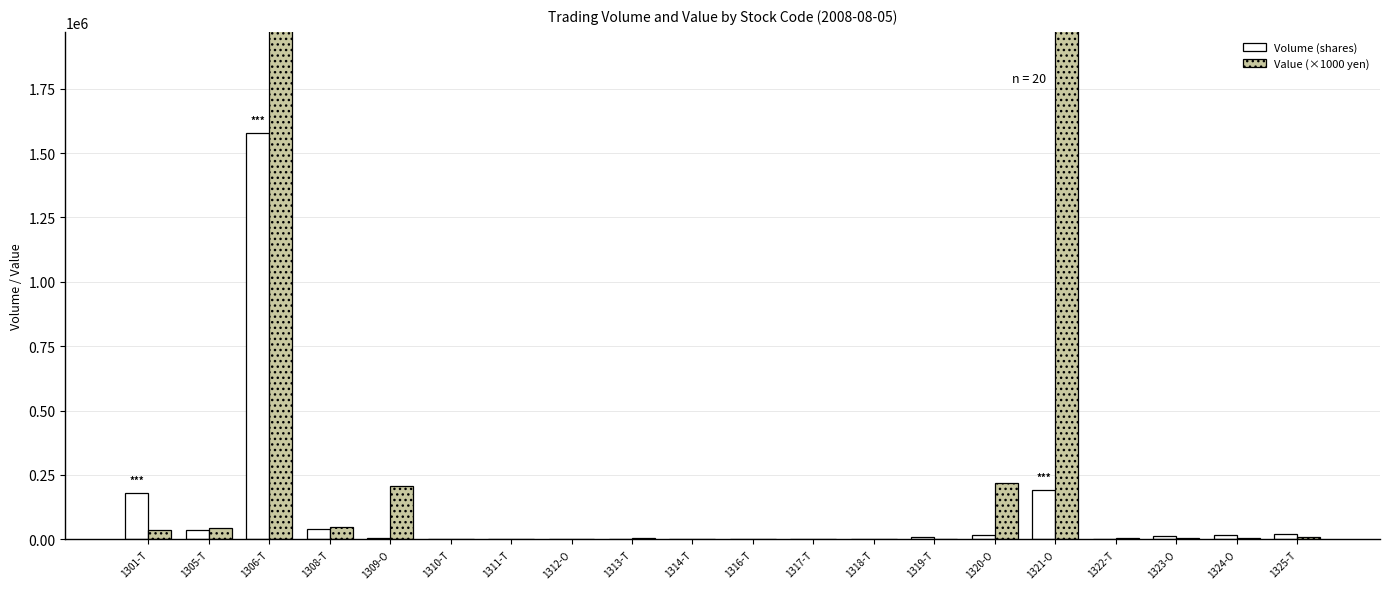

Rank the series by their maximum value, from lowest to highest.

Volume (shares), Value (×1000 yen)